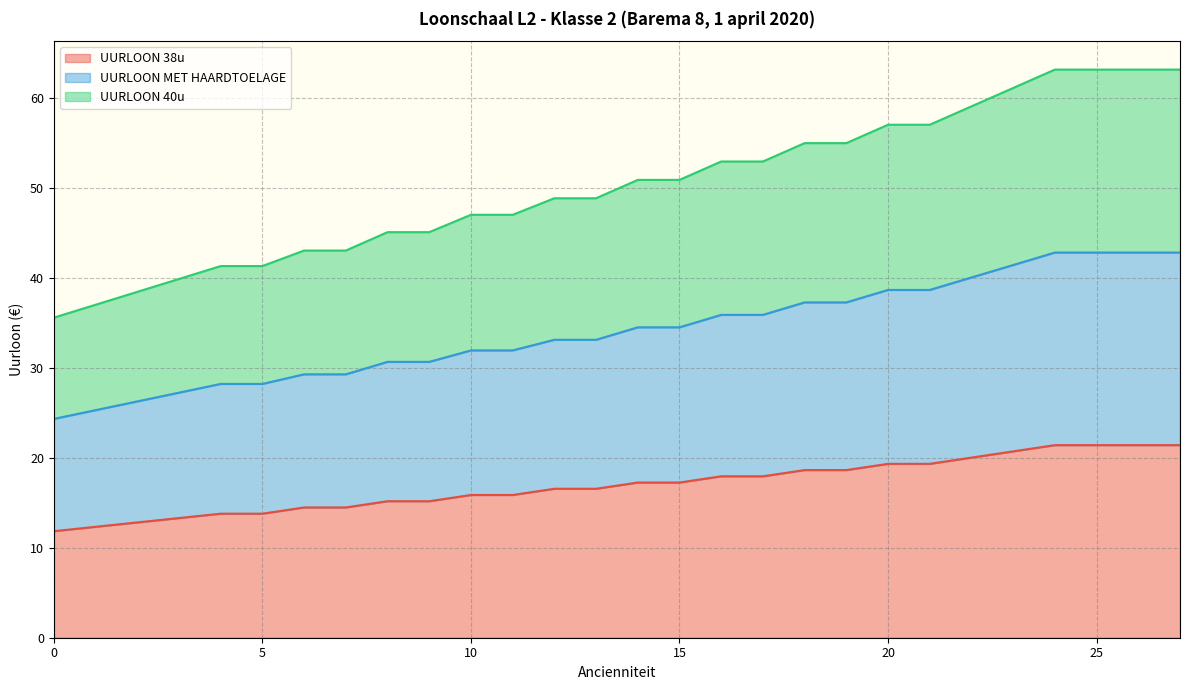

What are all the series names shown in the legend?

UURLOON 38u, UURLOON MET HAARDTOELAGE, UURLOON 40u